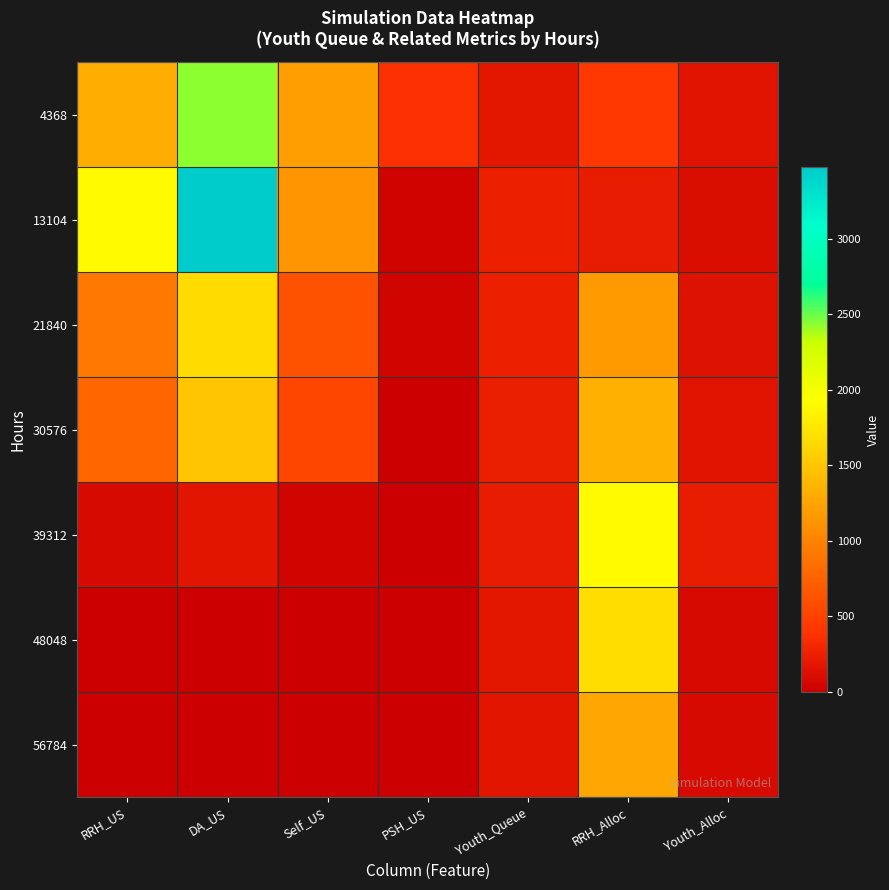

Which series has the widest spread of values?

13104